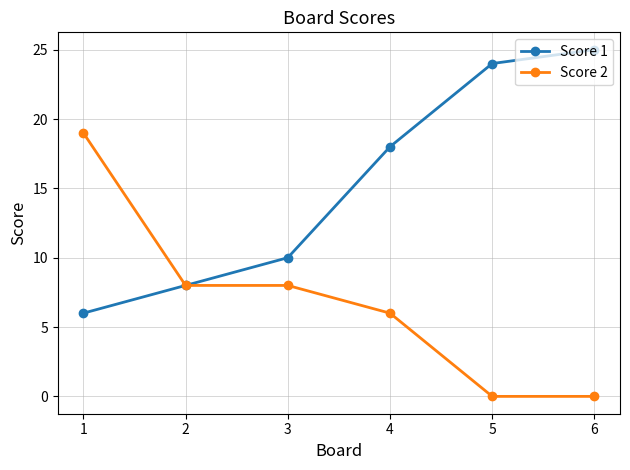

True or false: Score 1 has more than 2 interior local peaks.

False